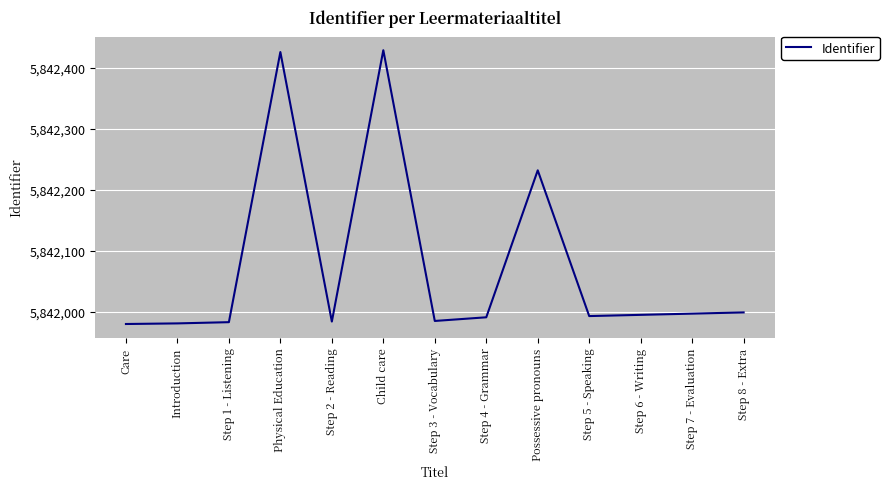

True or false: the data shows 2478895 at Step 6 - Writing.

False